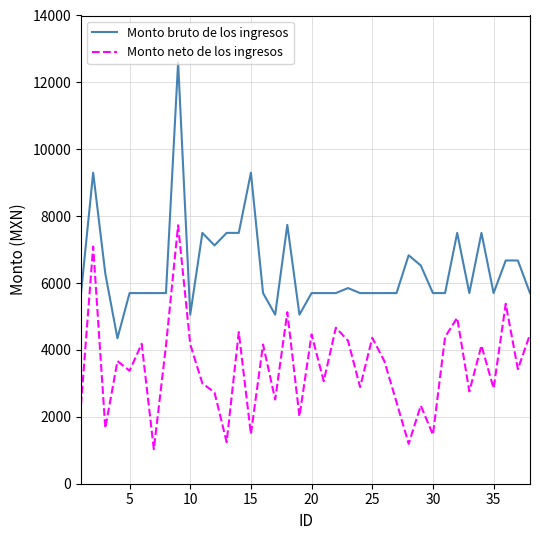

Which series has the largest total across all categories?

Monto bruto de los ingresos